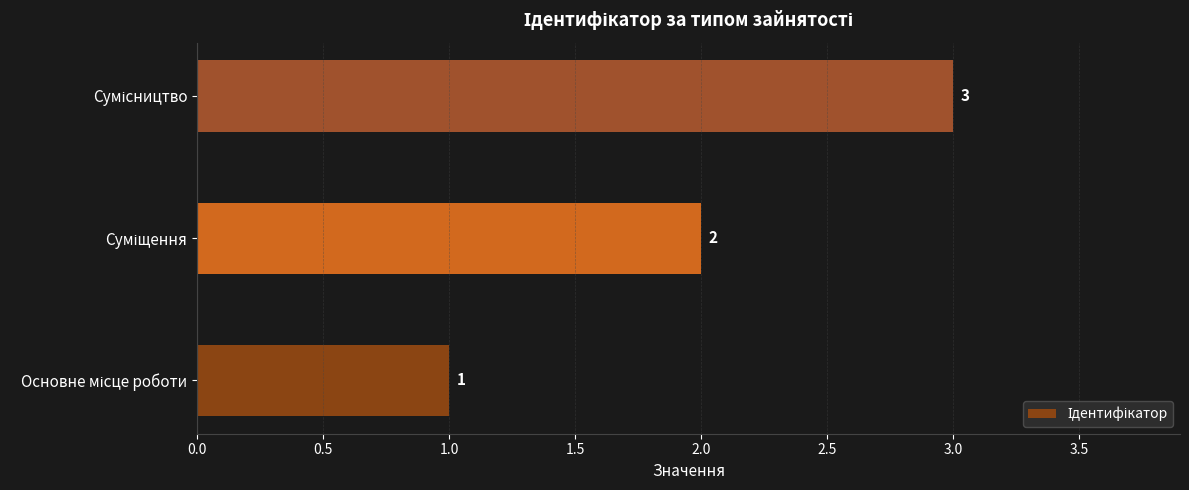

How many values are between 1 and 3?

3